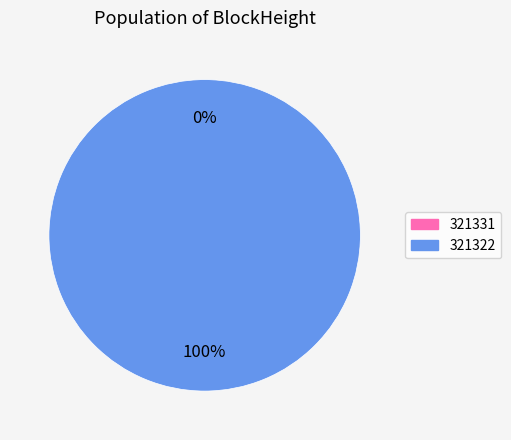

Rank the categories by value from lowest to highest.

321331, 321322